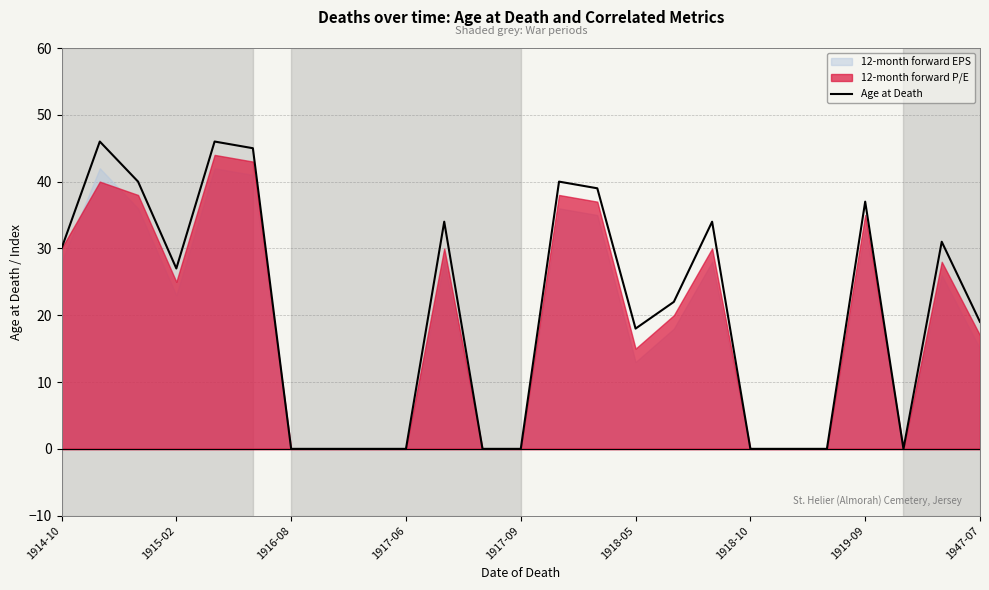

True or false: Age at Death has a value of 21 at 1917-09.

False